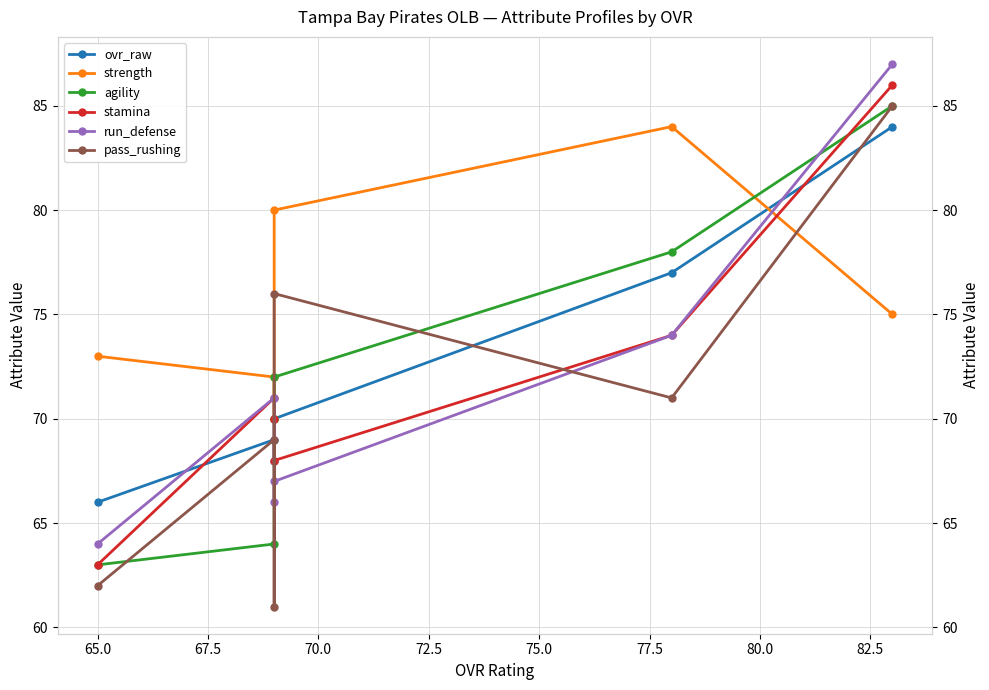

At how many categories does at least one series exceed 64?

6